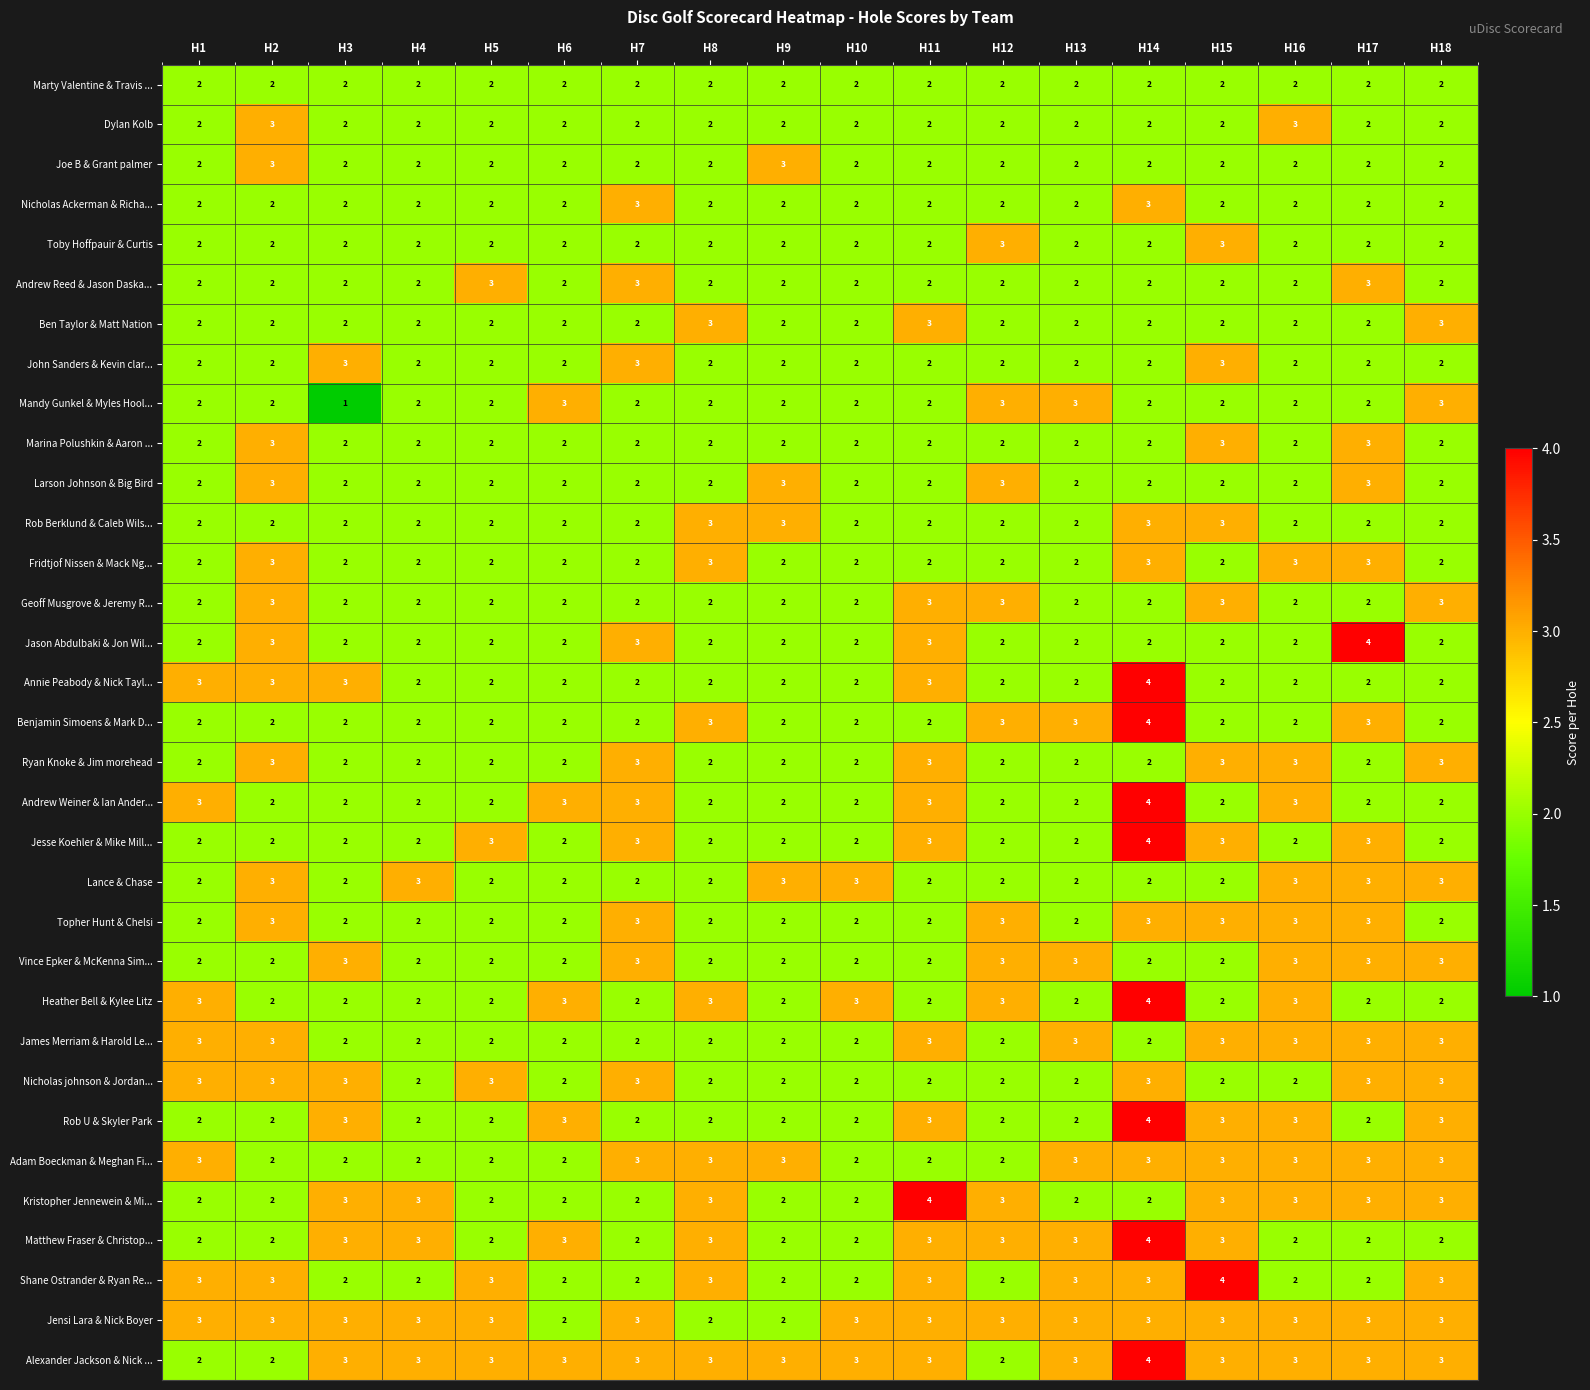

Count the Jensi Lara & Nick Boyer values in the range 3 to 4.

15